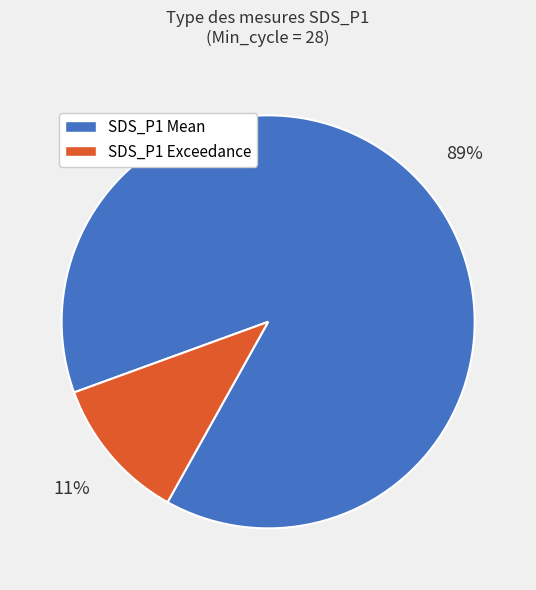

True or false: SDS_P1 Mean accounts for 80% of the total.

False